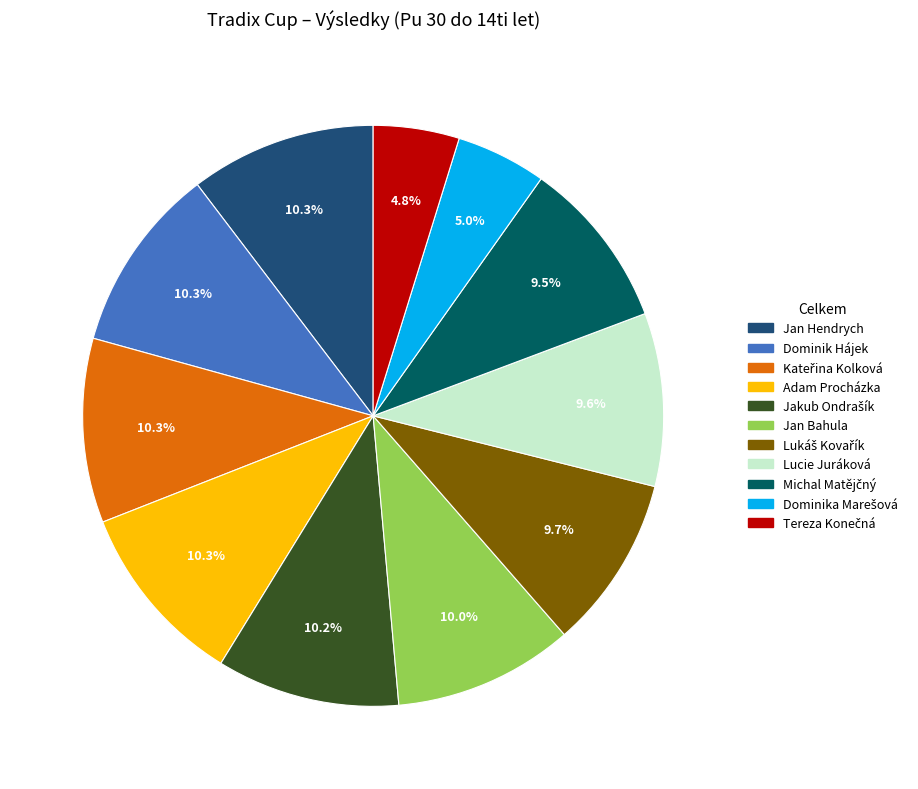

Approximately how many times larger is the value at Jan Bahula compared to Jan Hendrych?

1.0